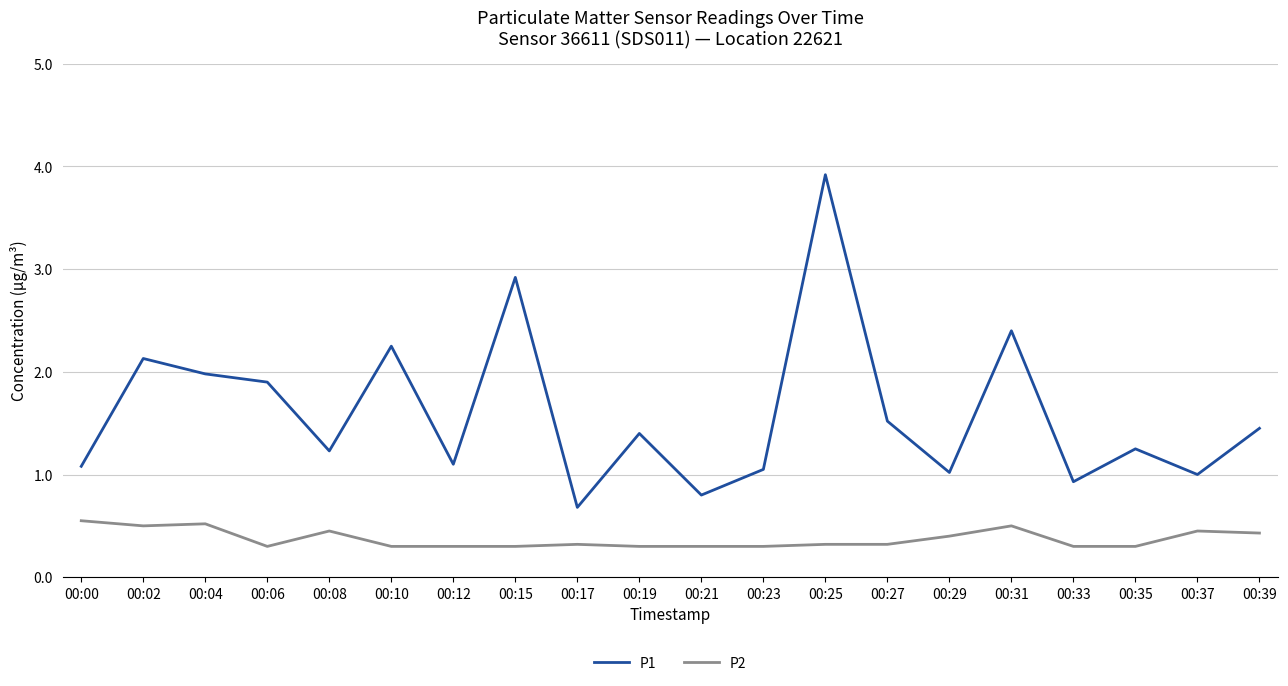

What is the highest value of the P1 series?

3.9